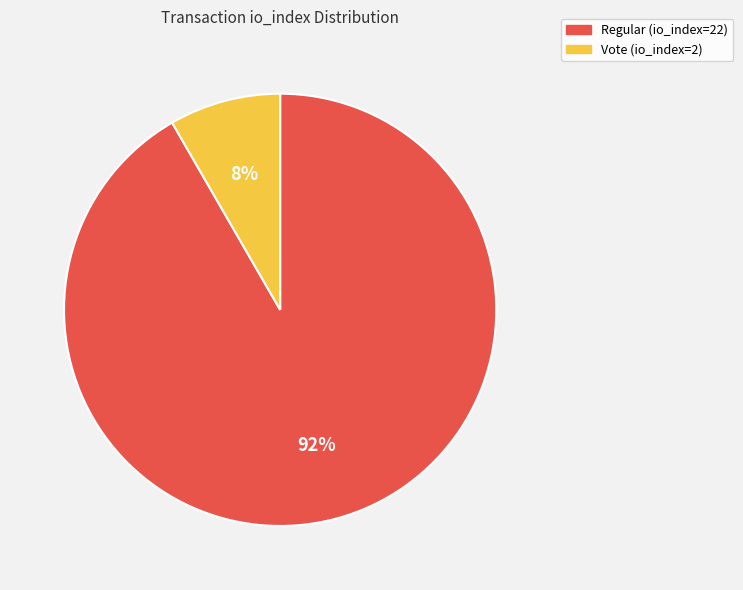

Which has a higher value, Regular (io_index=22) or Vote (io_index=2)?

Regular (io_index=22)